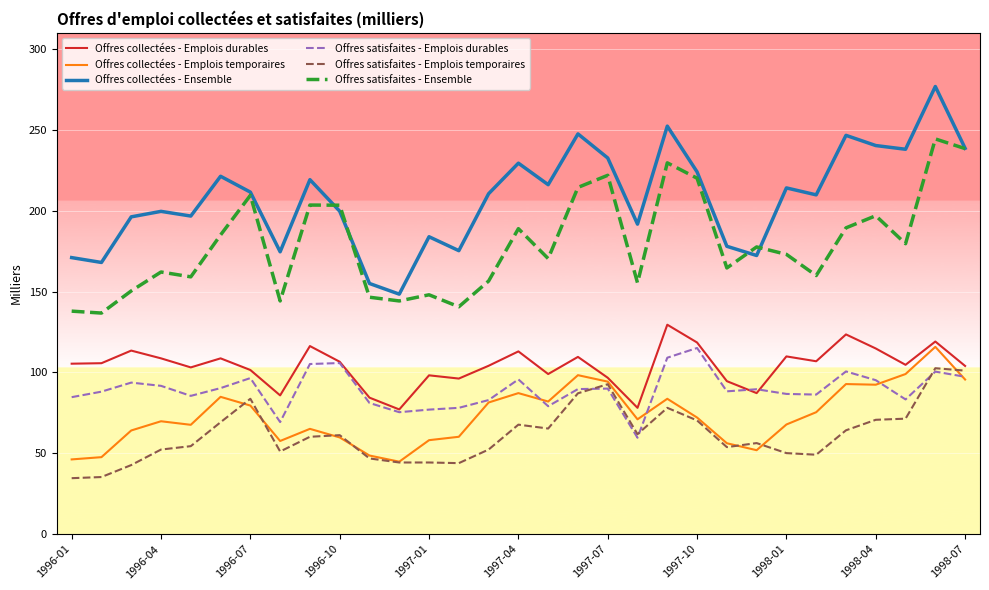

Does the chart have visible grid lines?

No